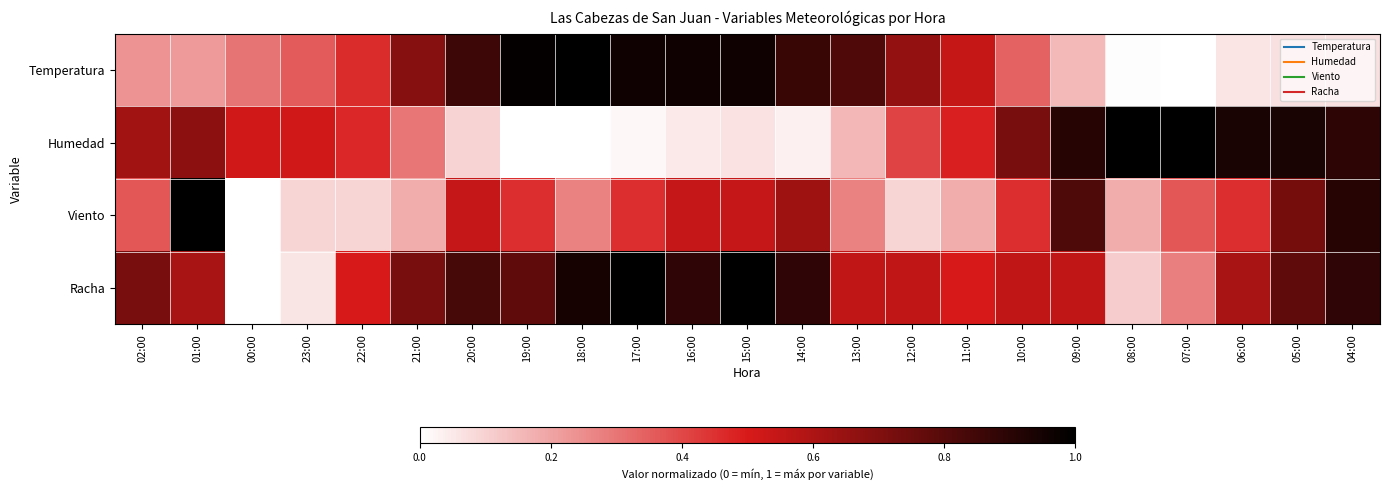

Rank the series at 18:00 from highest to lowest value.

Temperatura, Racha, Viento, Humedad